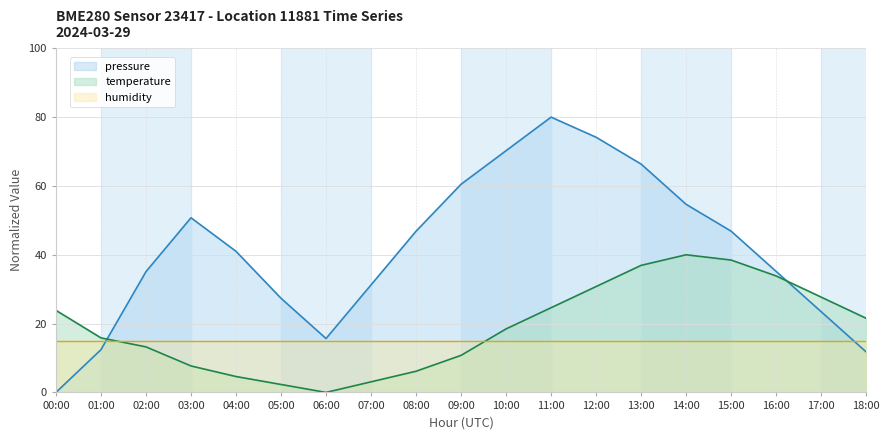

At 15:00, list the series in order from smallest to largest.

humidity, temperature, pressure